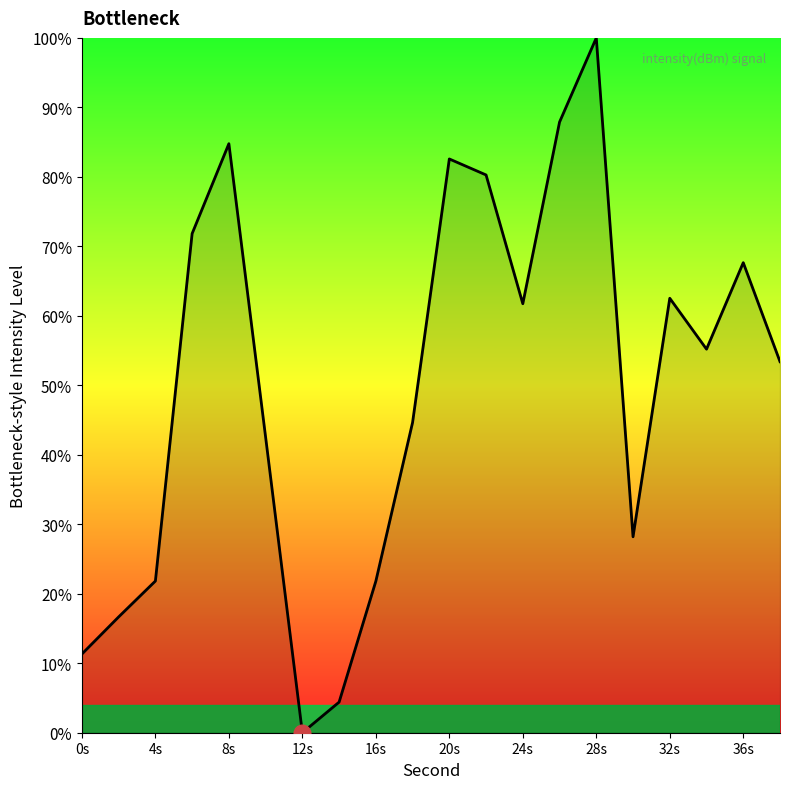

What is the difference between the maximum and minimum values?

100.0